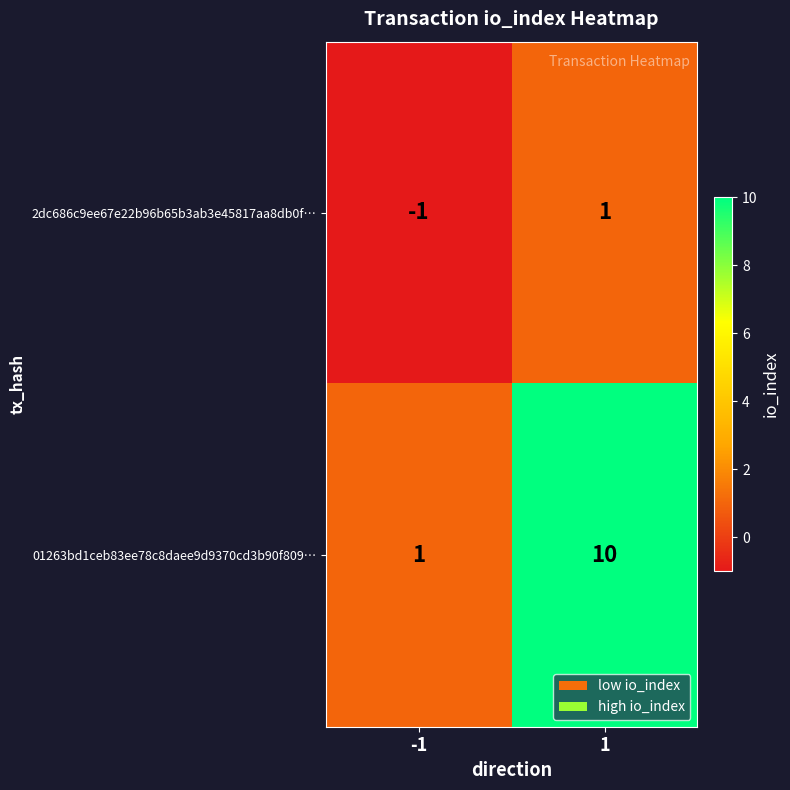

How many negative values does the 2dc686c9ee67e22b96b65b3ab3e45817aa8db0f… series have?

1